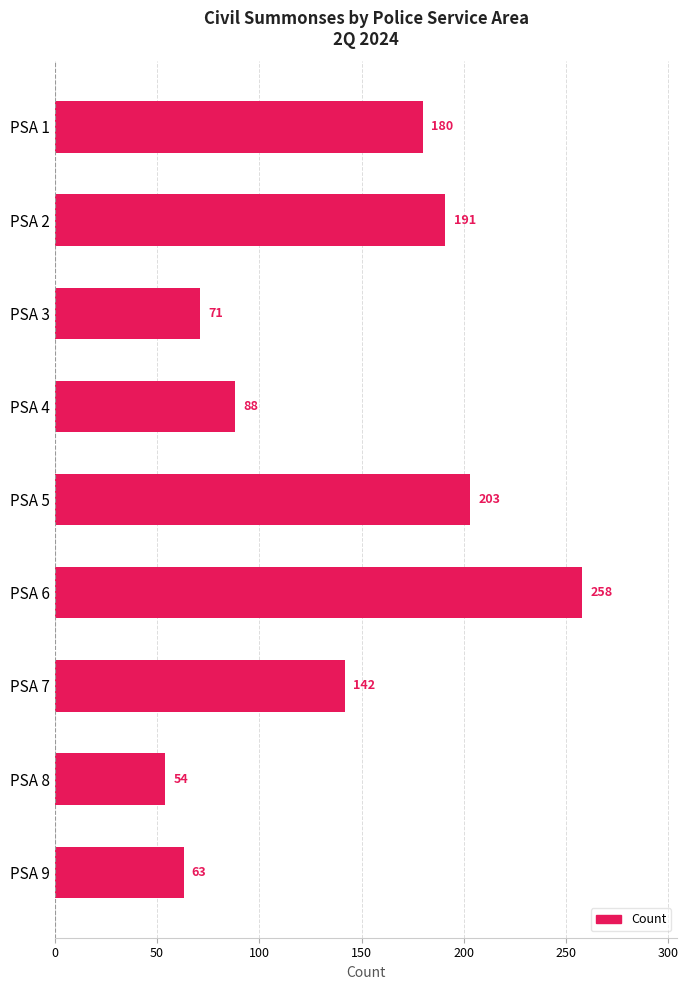

Is it true that the value at PSA 8 is 54?

True